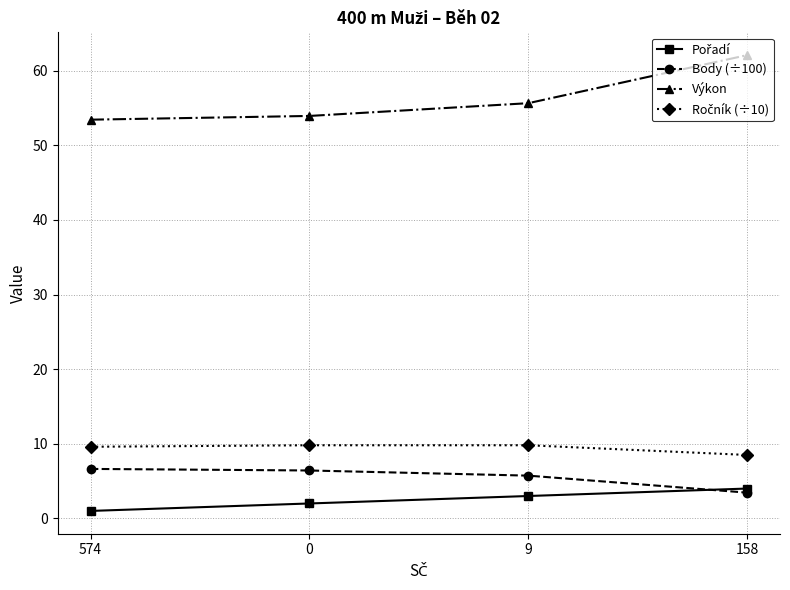

Read the Body (÷100) value at 158.

3.5